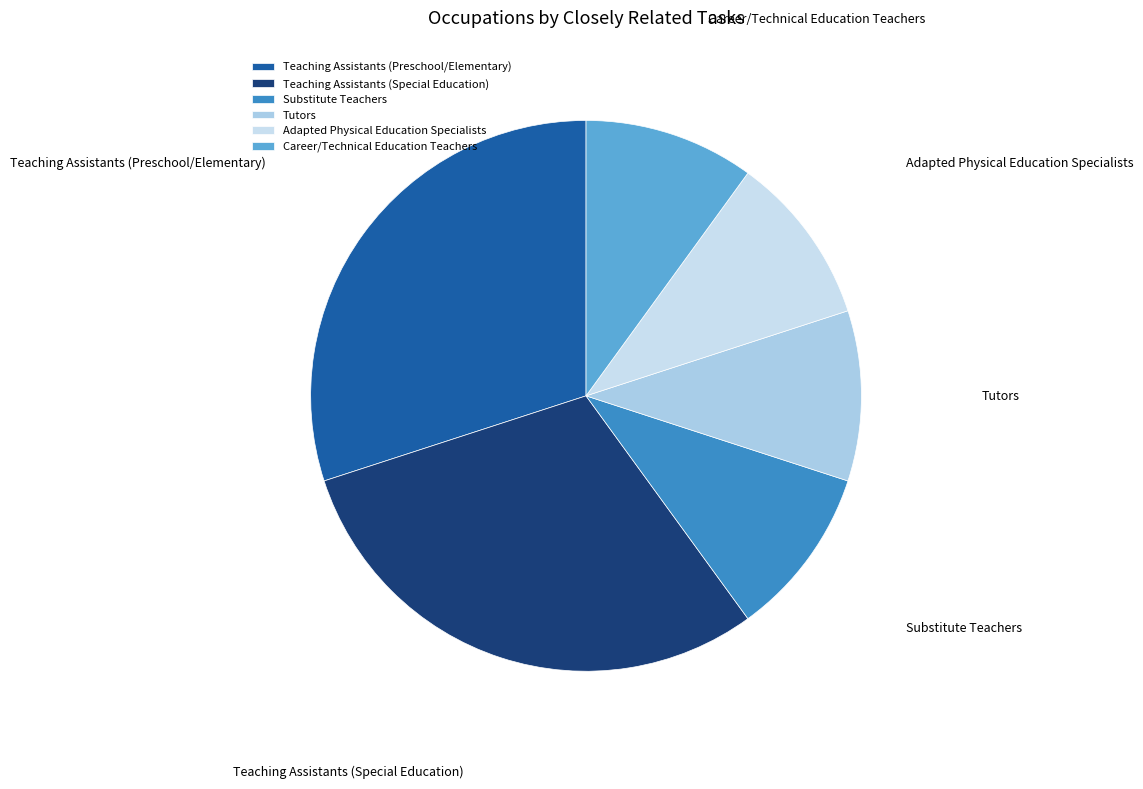

What is the ratio of the value at Substitute Teachers to the value at Adapted Physical Education Specialists?

1.0